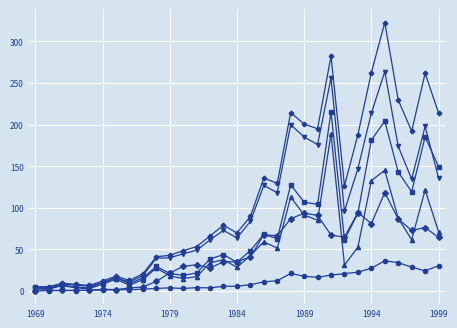

What is the maximum value shown in the chart?

322.7